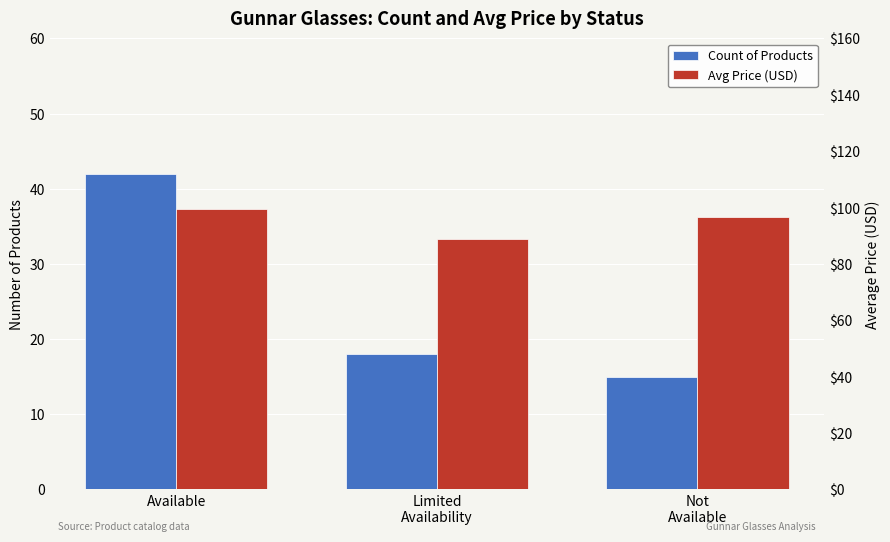

What is the highest value of the Avg Price (USD) series?

99.5